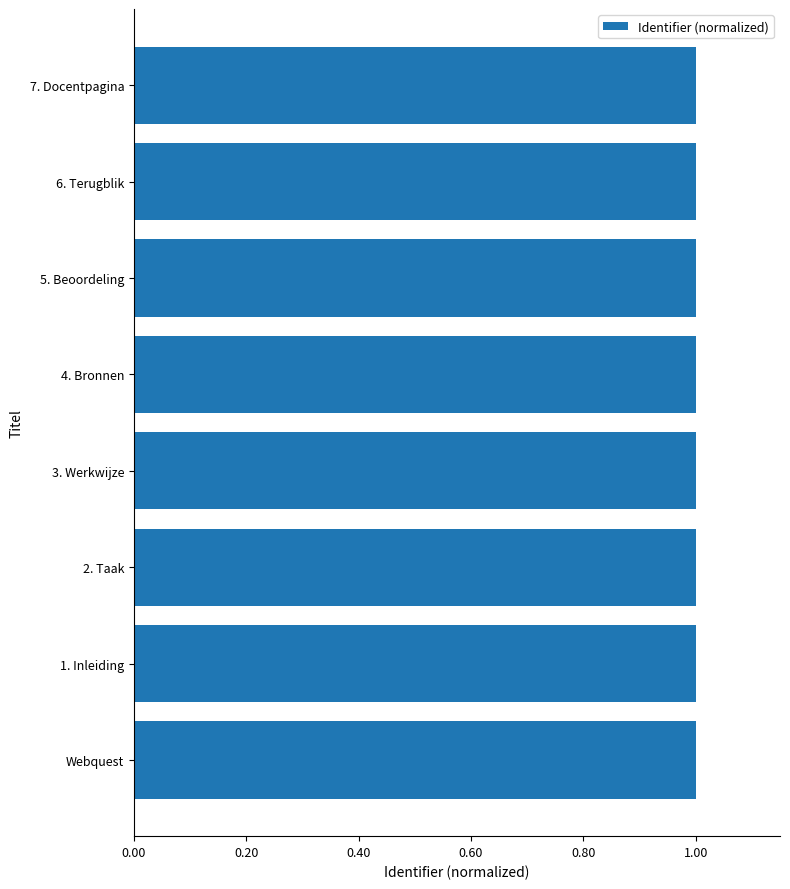

How many bars are there in total?

8